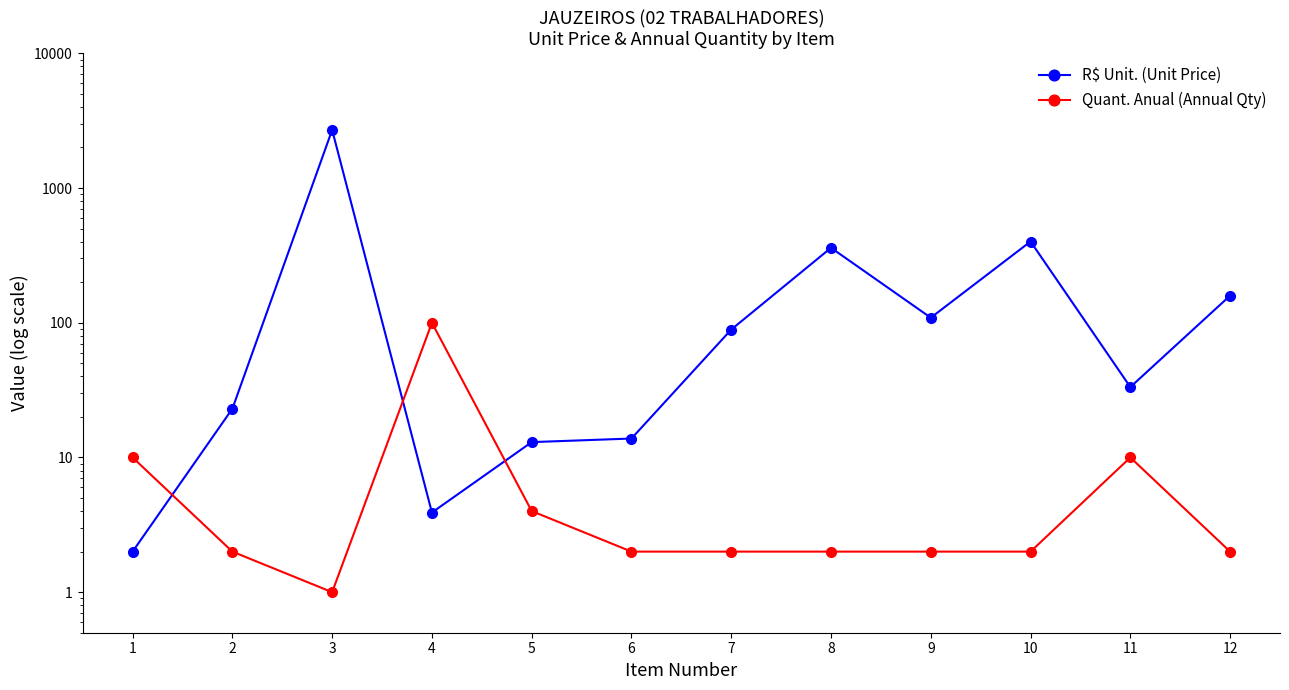

At which label does Quant. Anual (Annual Qty) first exceed 2?

1